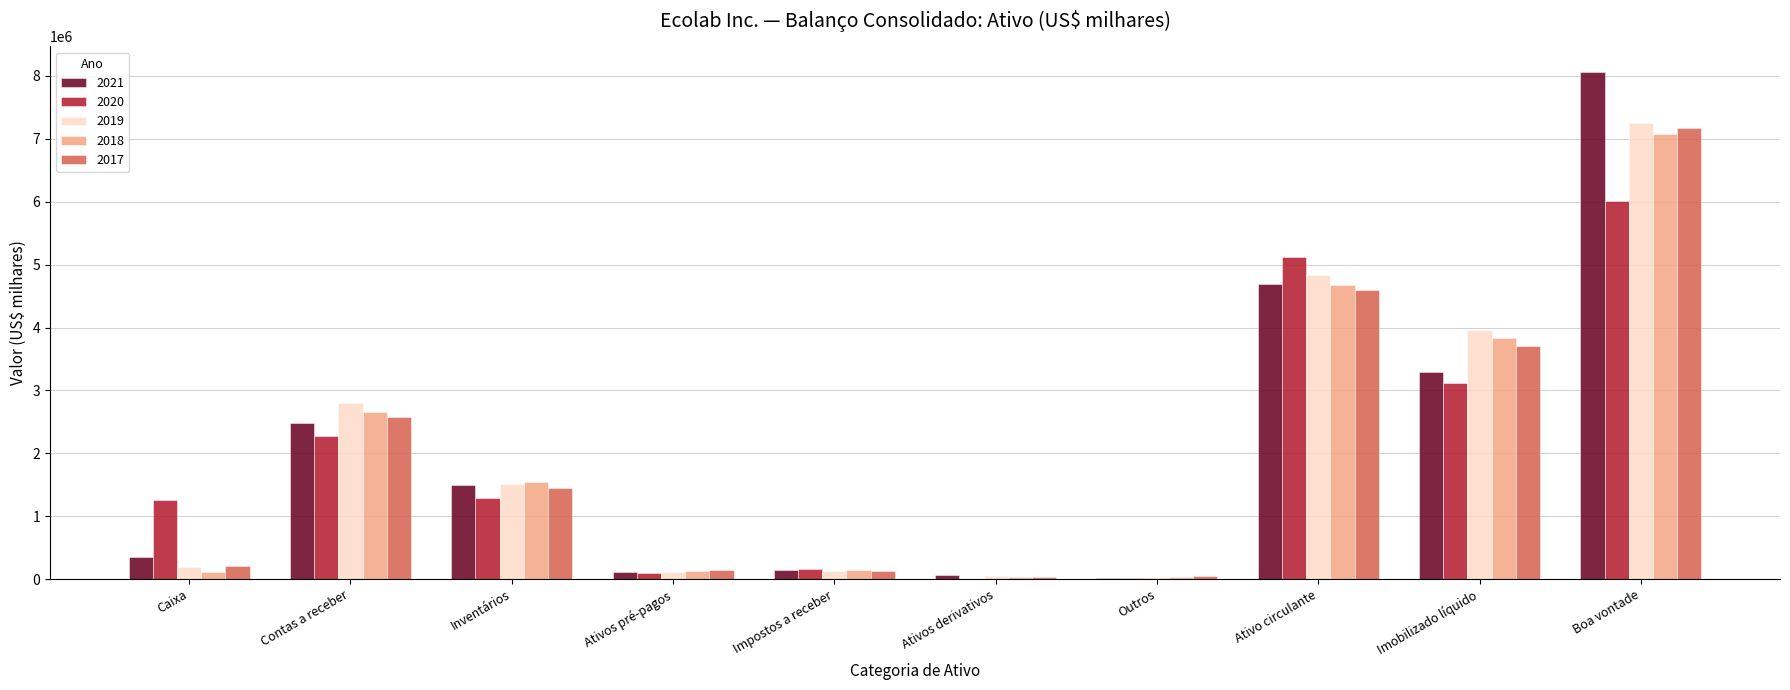

Count the number of data series in this chart.

5